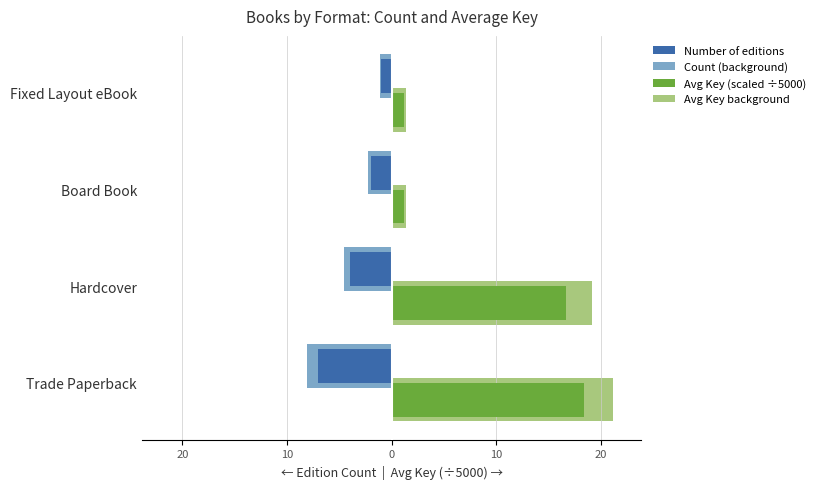

What are all the series names shown in the legend?

Number of editions, Count (background), Avg Key (scaled ÷5000), Avg Key background